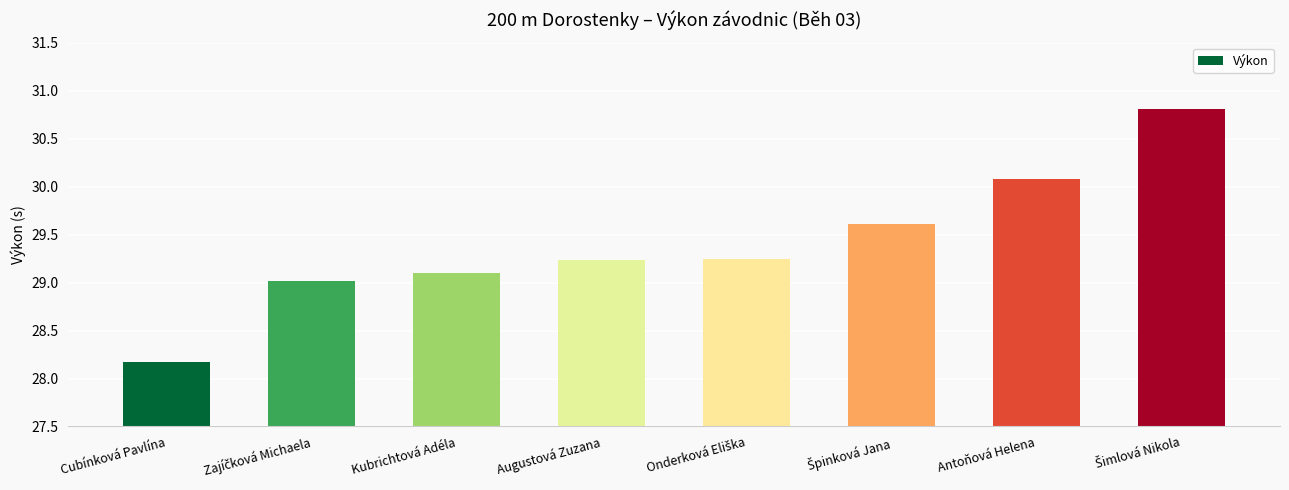

What is the label of the 2nd bar from the right?

Antoňová Helena